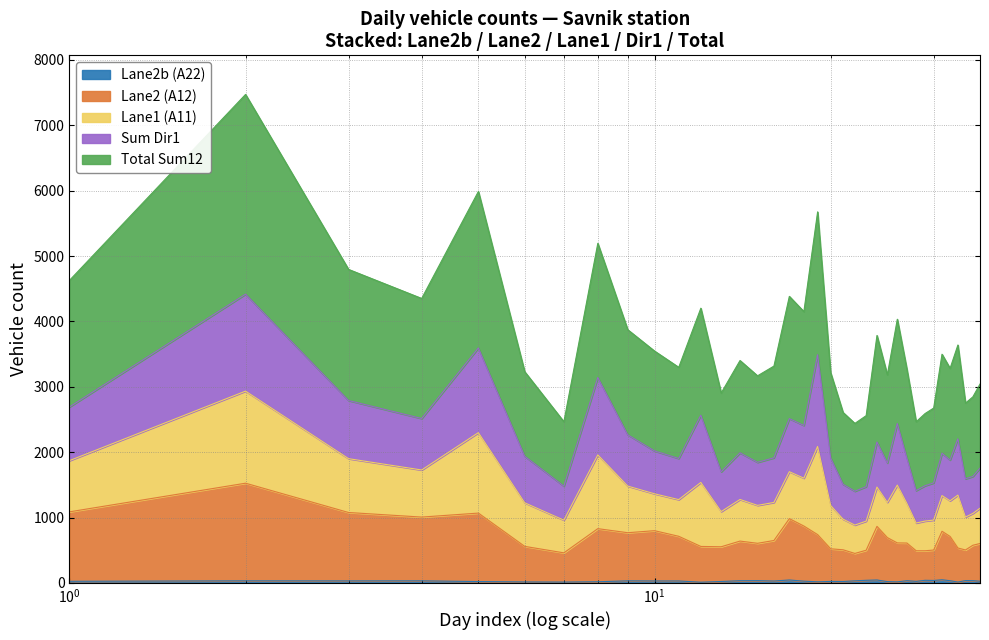

What is the sum of the A22 (Lane2b) values at 2025-02-03 and 2025-01-01?

63